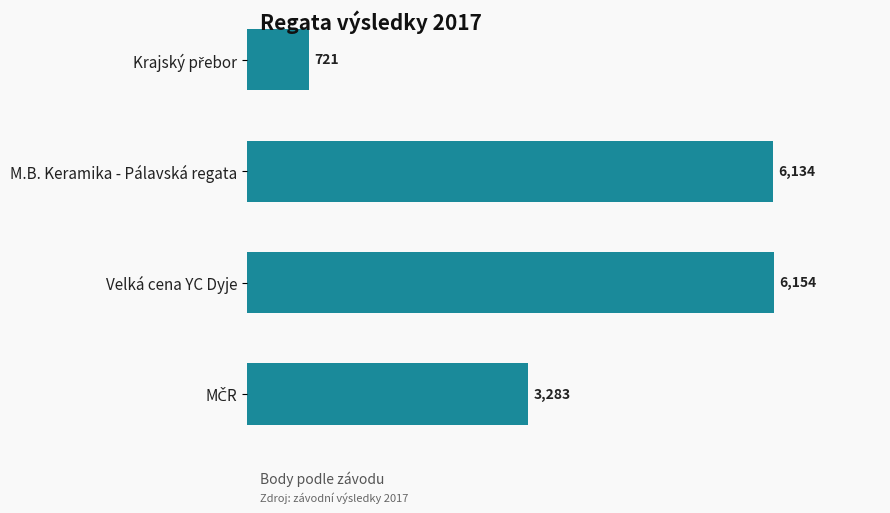

Read the value at M.B. Keramika - Pálavská regata, to the nearest 50.

6150